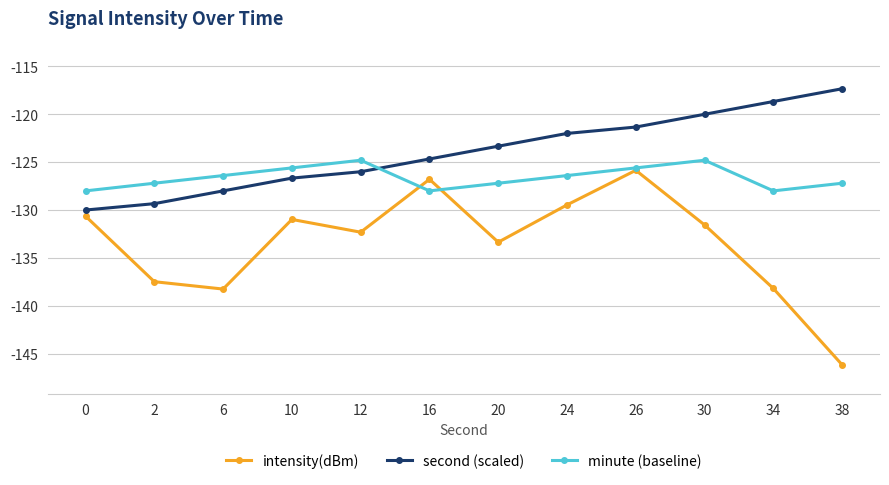

At which label does second (scaled) first exceed -123?

24